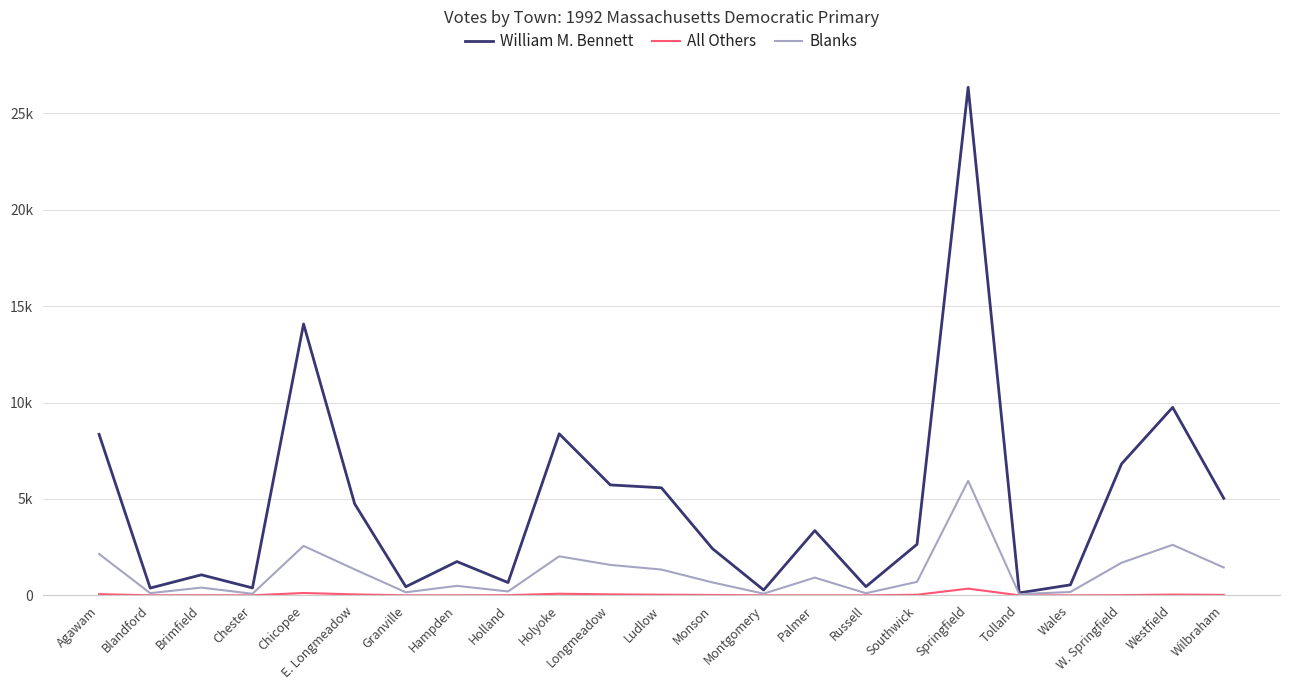

Rank the series by their maximum value, from highest to lowest.

William M. Bennett, Blanks, All Others